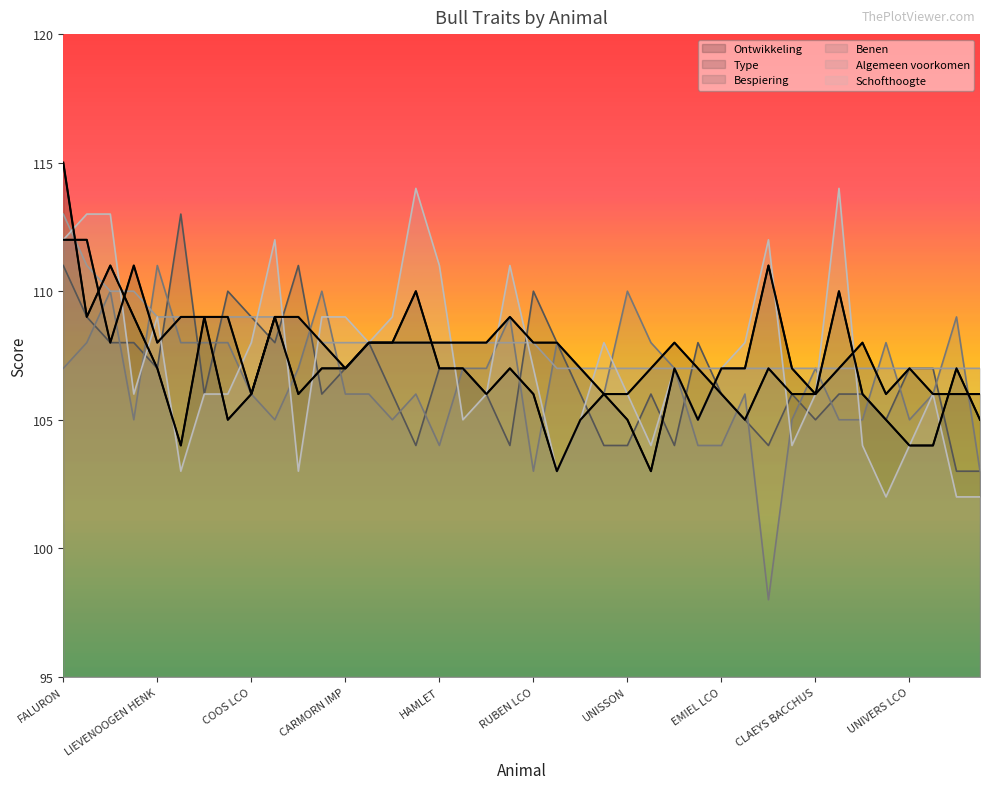

What is the sum of the Type values at IWAN and DLG JOHNY?

215